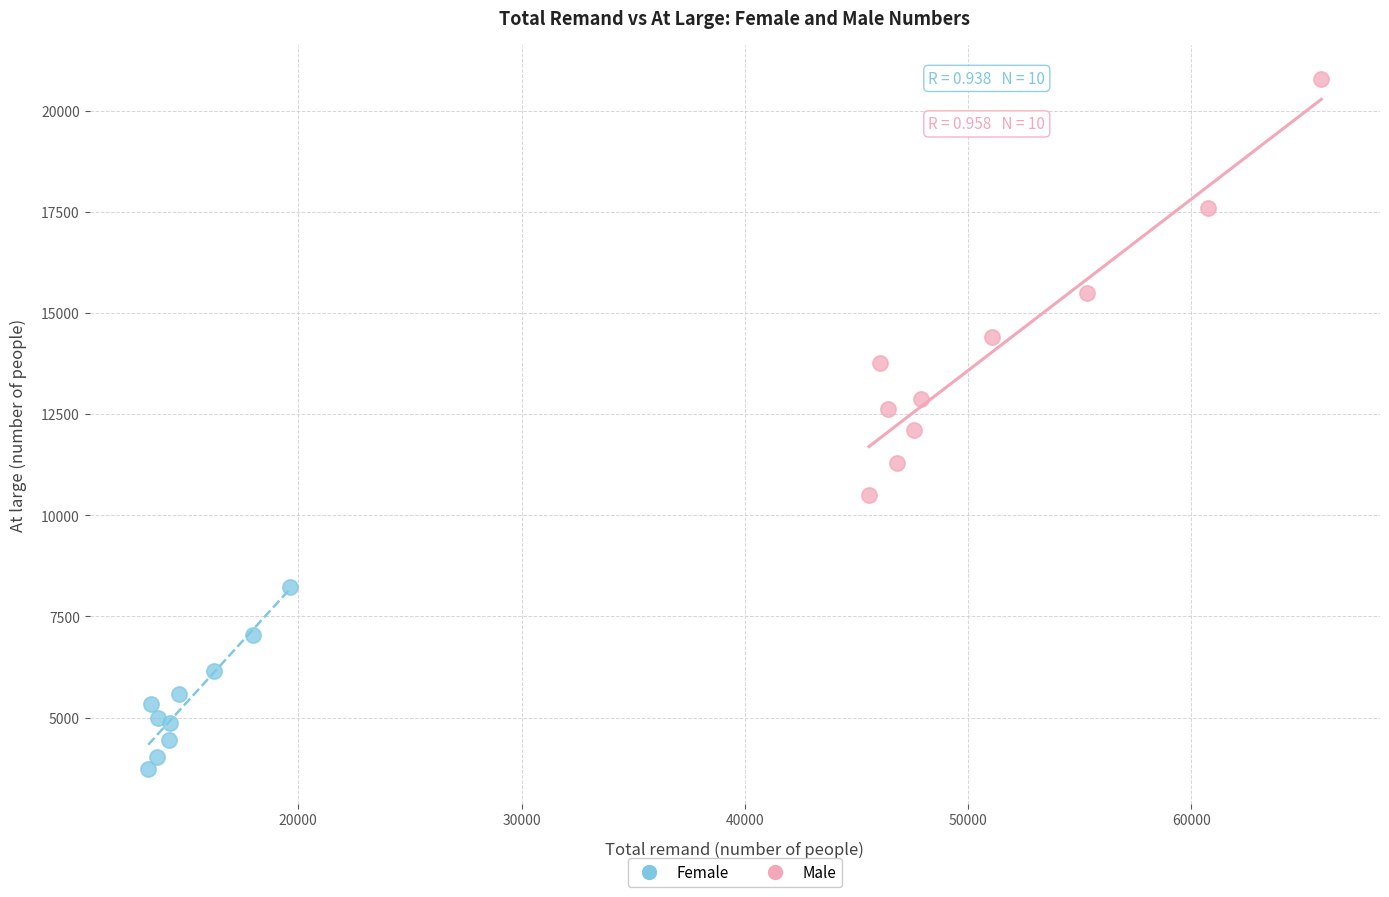

What are all the series names shown in the legend?

Female, Male